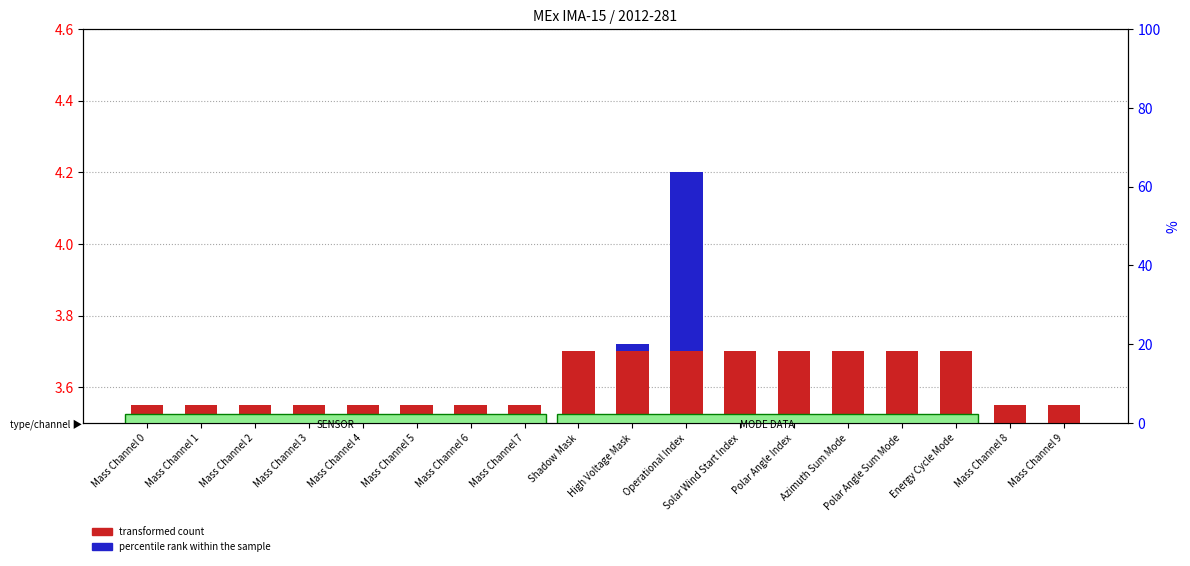

How many bars are there in total?

36